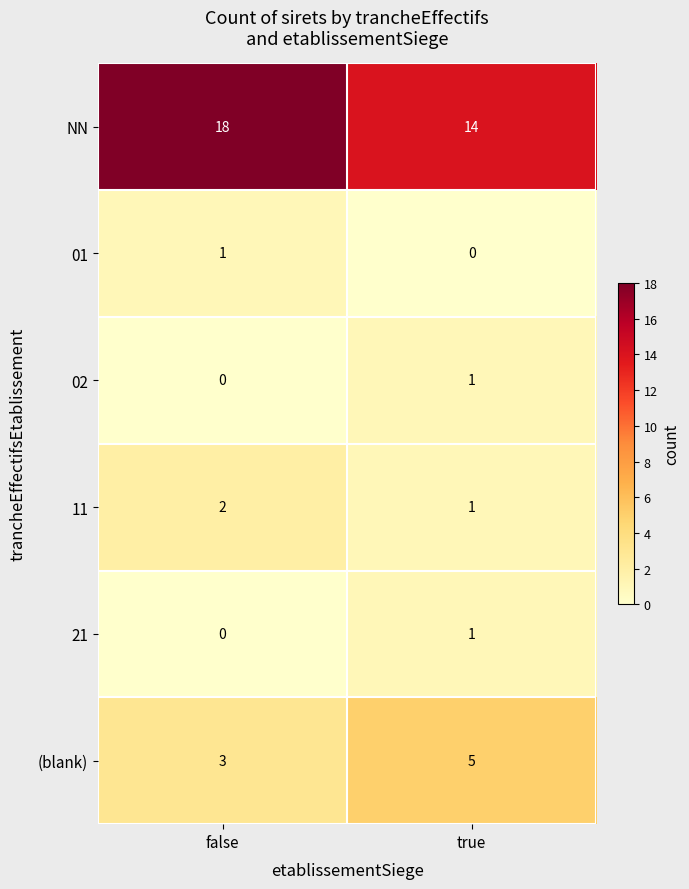

What is the total value across all series at false?

24